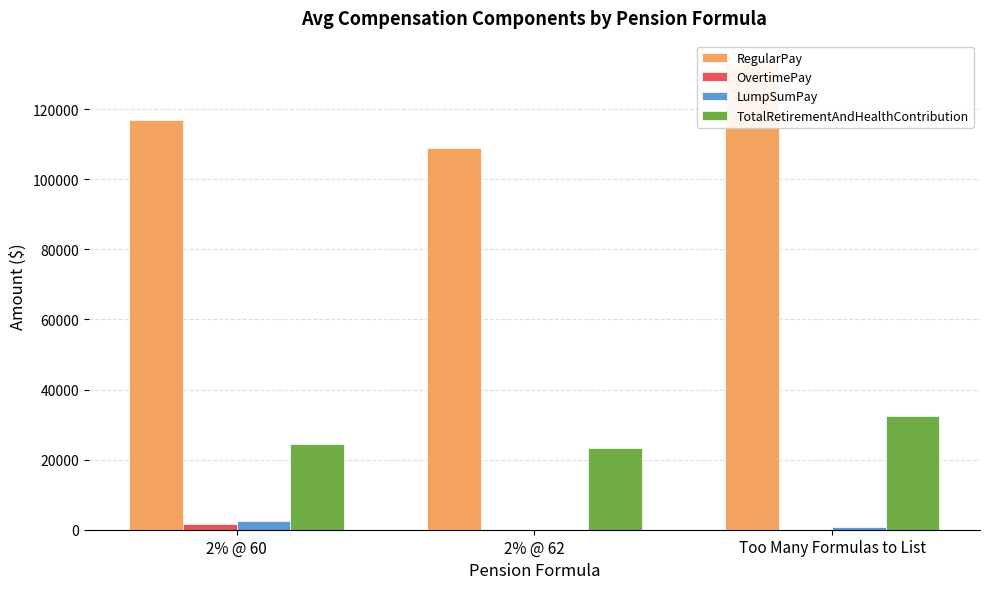

Which series changed the most between 2% @ 60 and 2% @ 62?

RegularPay